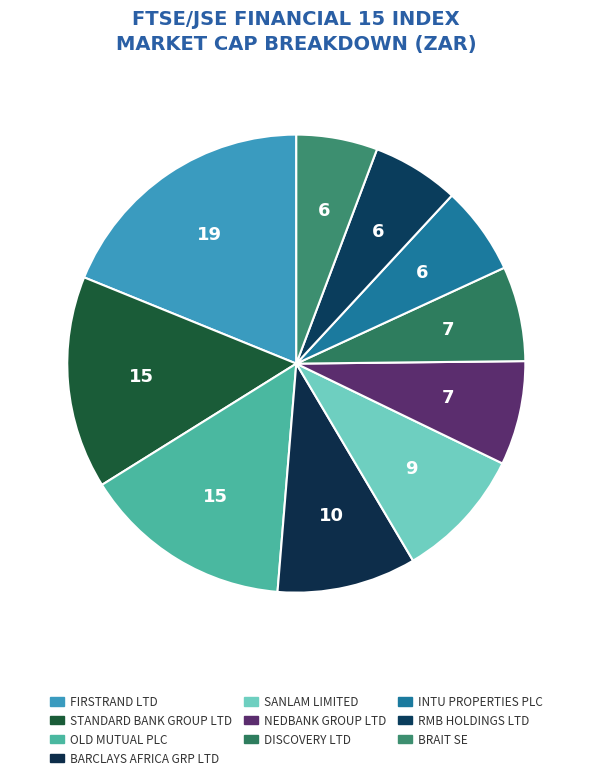

Is there a majority slice in this chart?

No